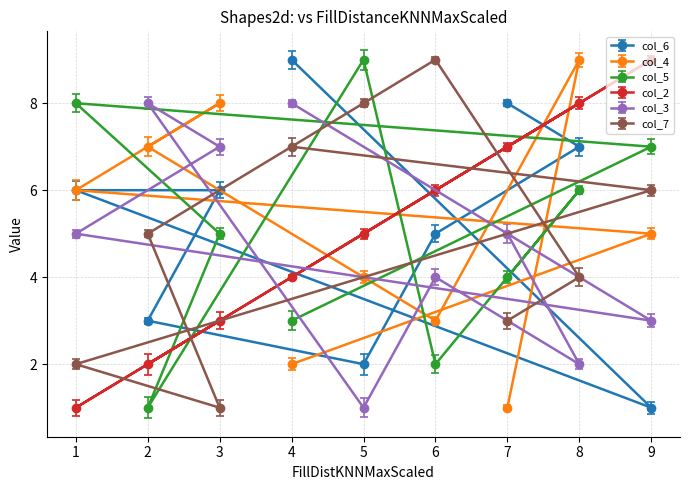

True or false: col_5 has a value of 7 at 9.

True